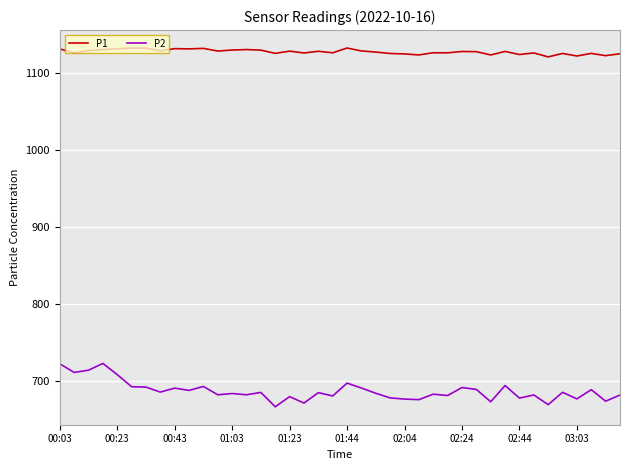

Which series has the largest total across all categories?

P1